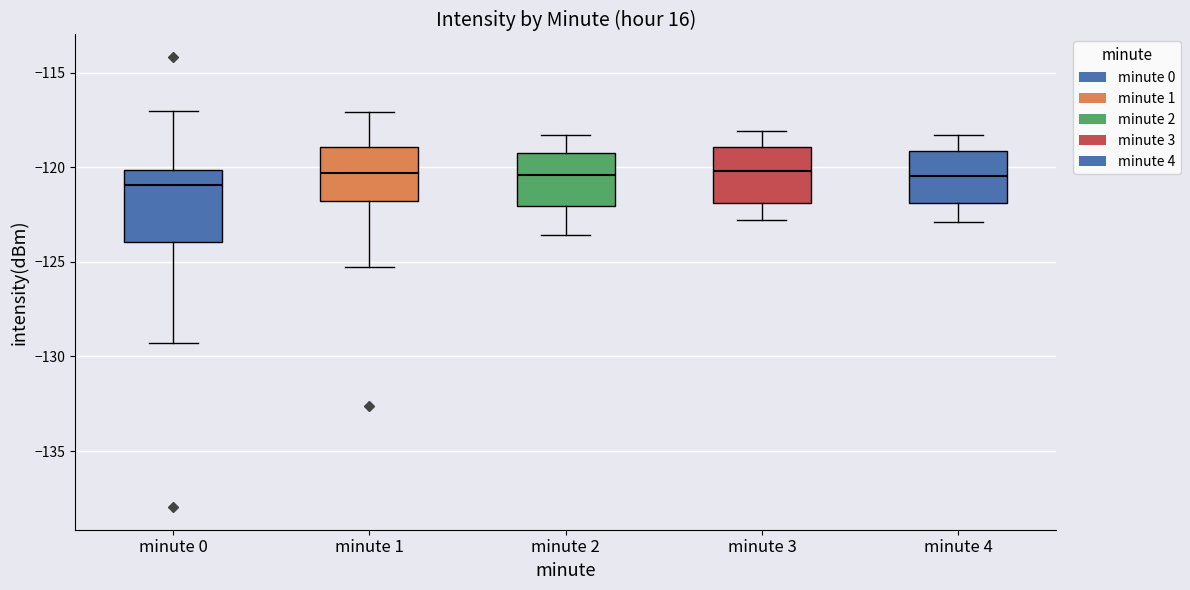

Which box is the tallest, from its lower edge to its upper edge?

minute 0